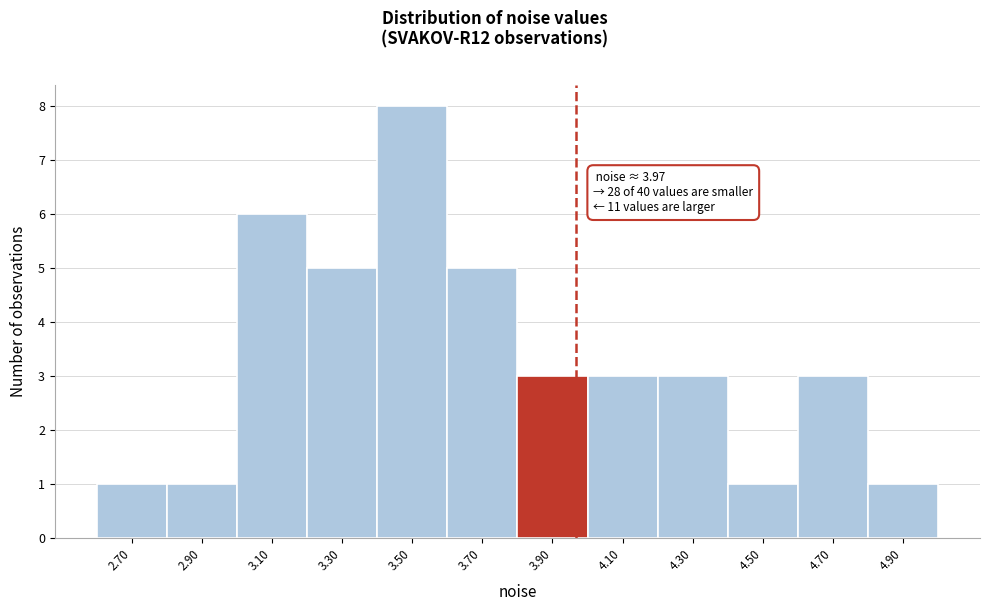

Which range on the x-axis has the tallest bar?

3.4 to 3.6